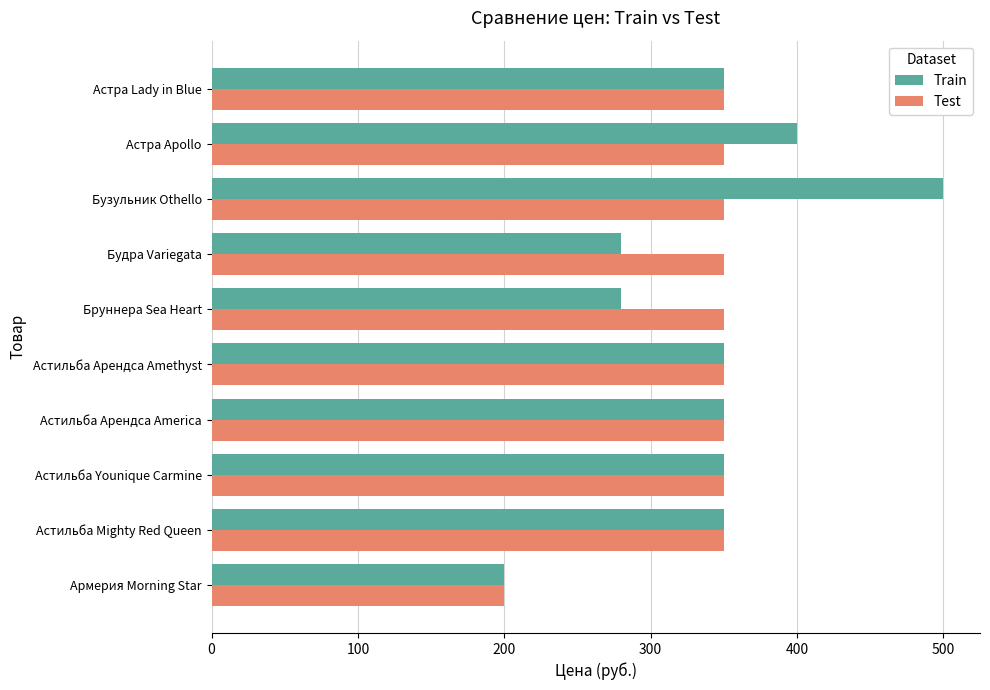

Between Бузульник Othello and Астра Lady in Blue, which series saw the biggest shift?

Train